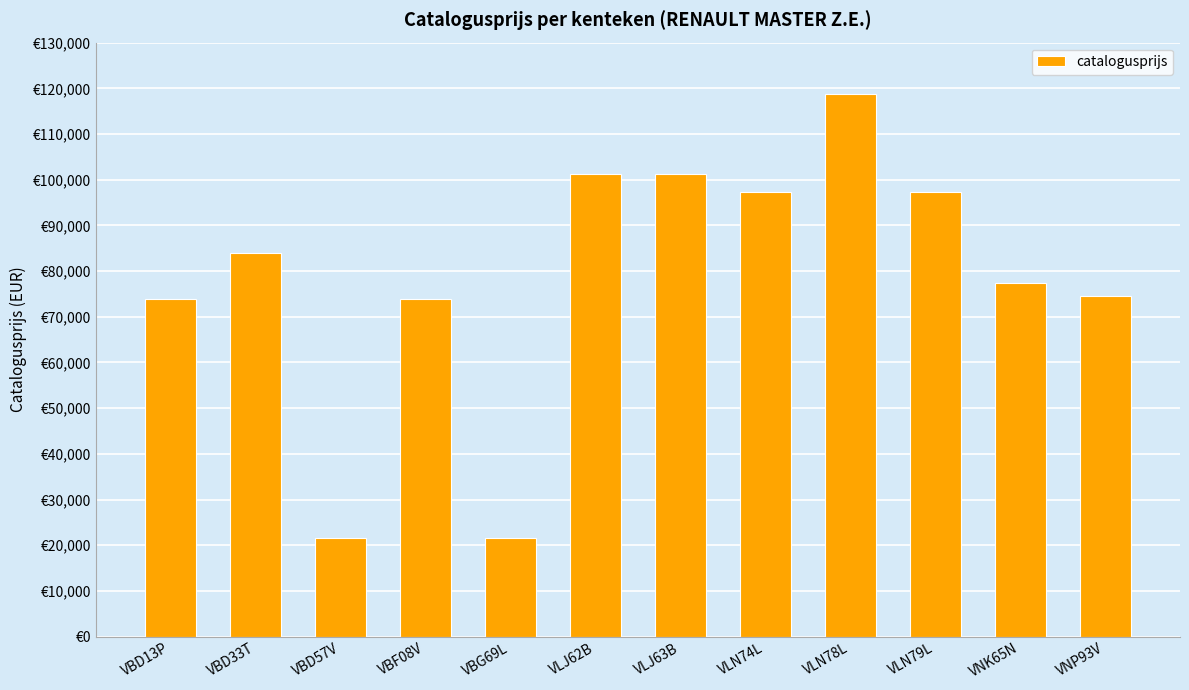

What position from the left is VNP93V?

12